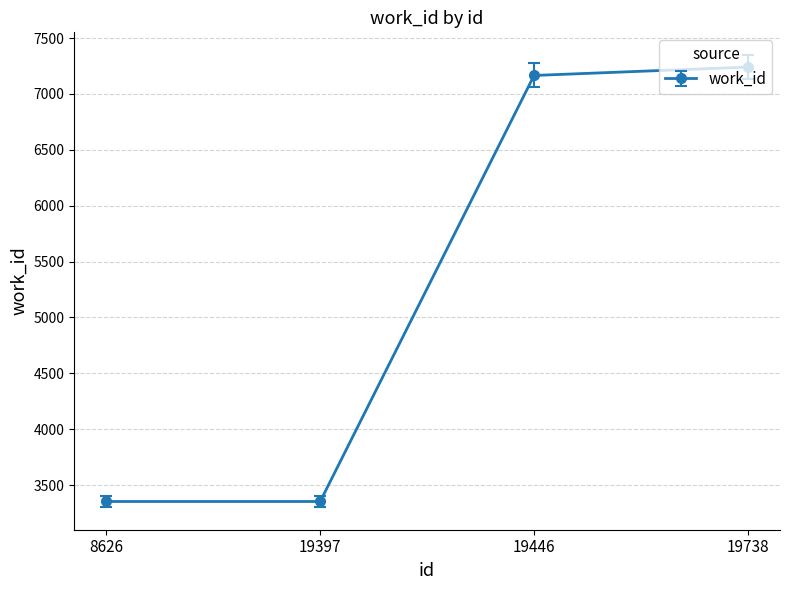

What is the minimum value shown in the chart?

3353